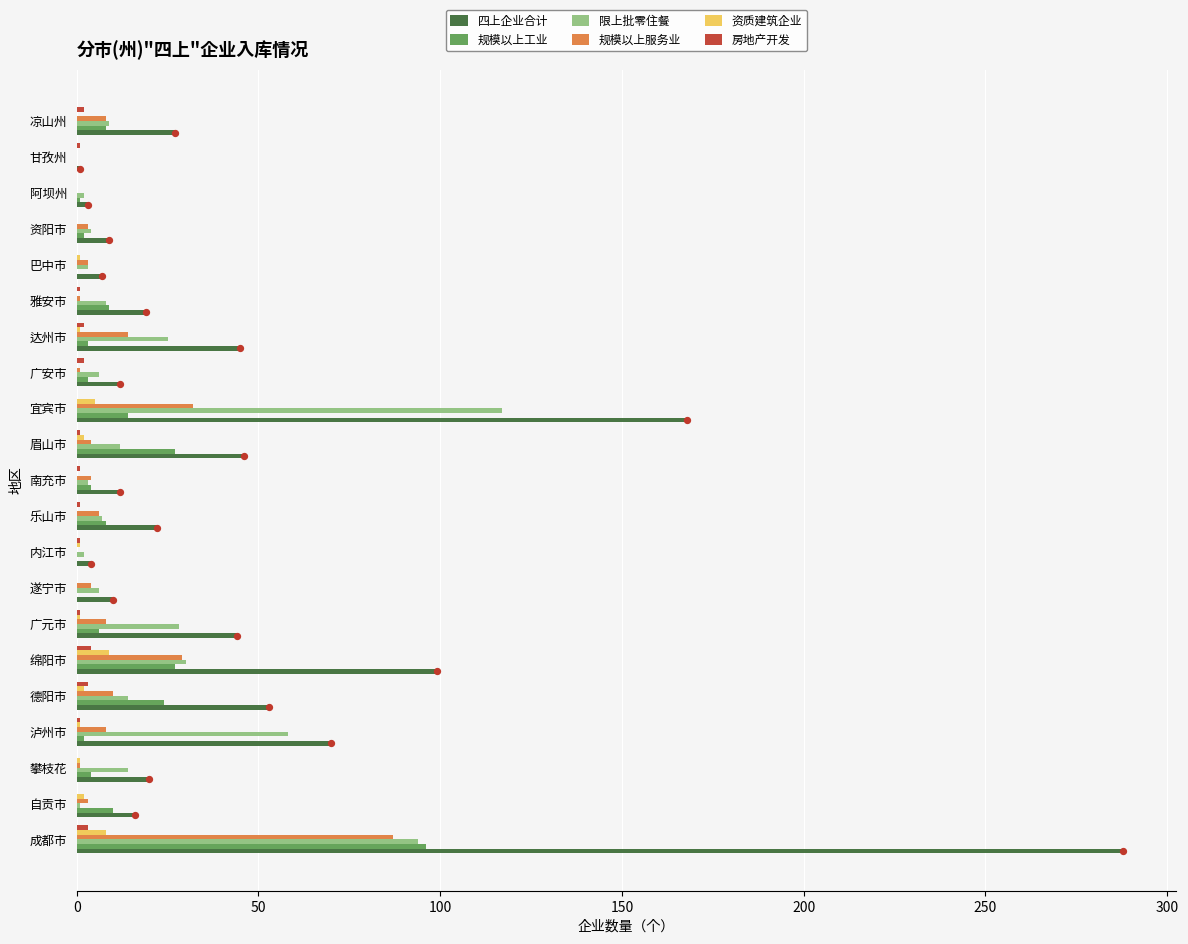

Which series has the widest spread of Y values?

四上企业合计